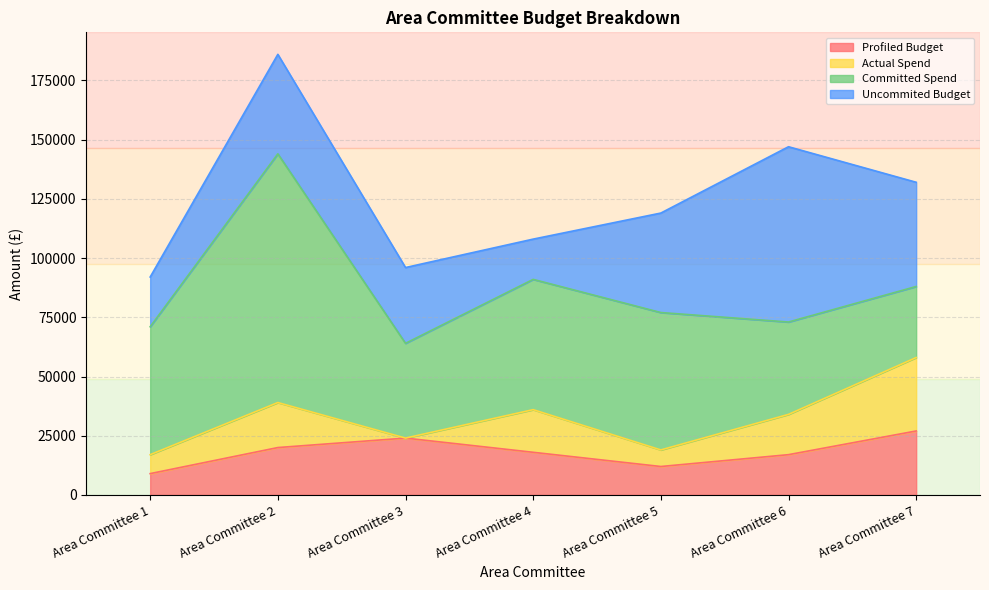

At which label is Actual Spend closest to 15500?

Area Committee 6